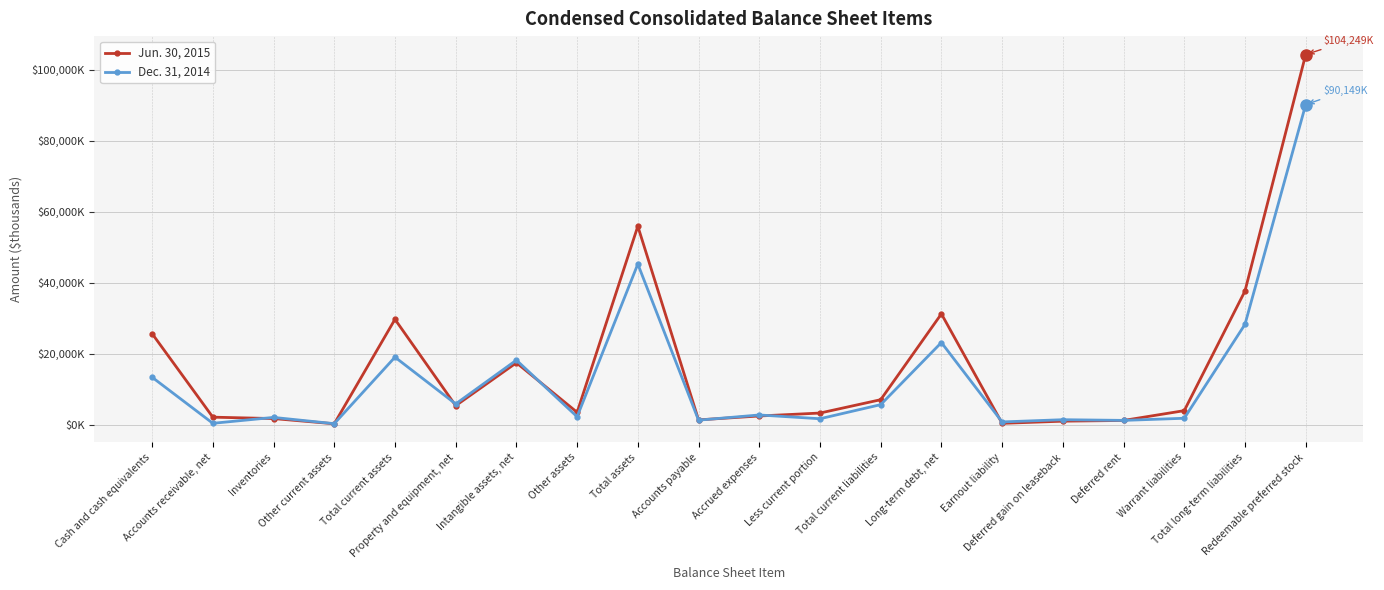

Between Long-term debt, net and Deferred rent, which series saw the biggest shift?

Jun. 30, 2015